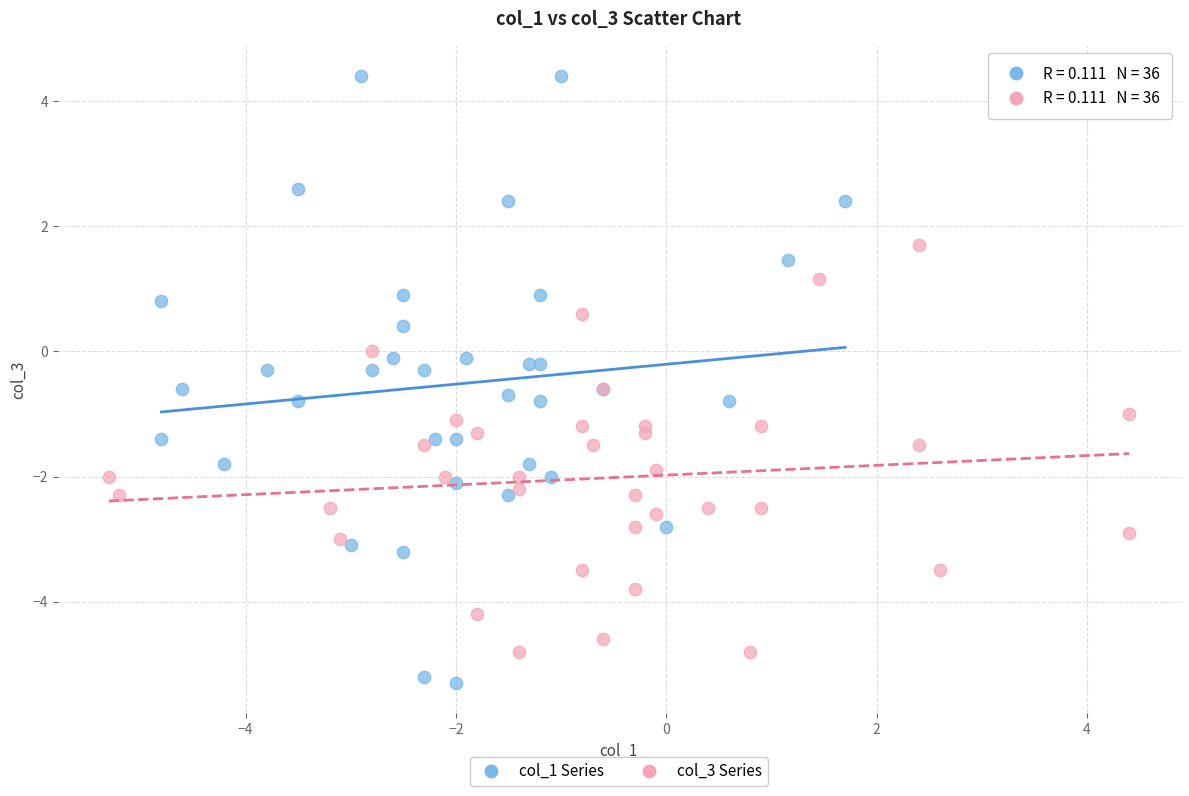

Which series has the widest spread of Y values?

col_1 Series